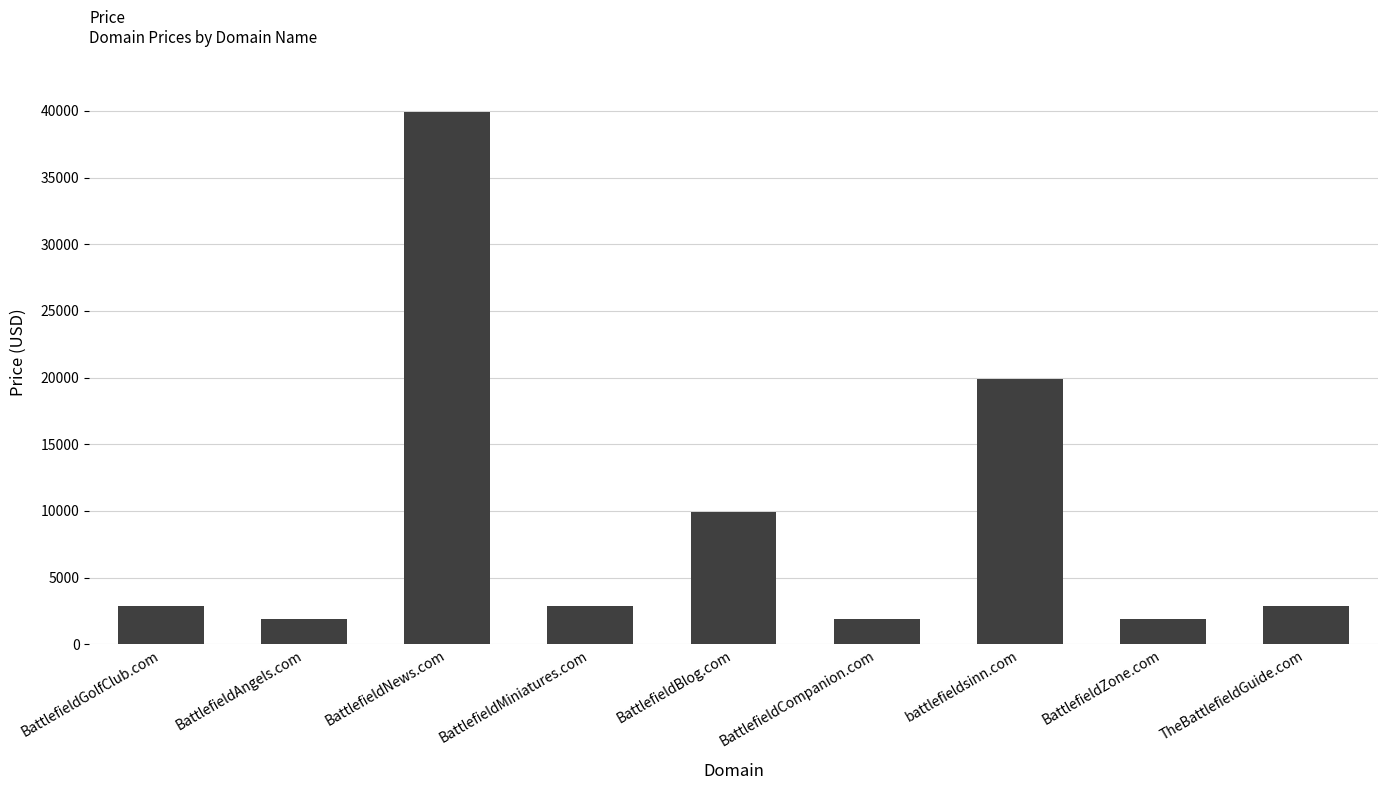

What is the sum of all values?

83992